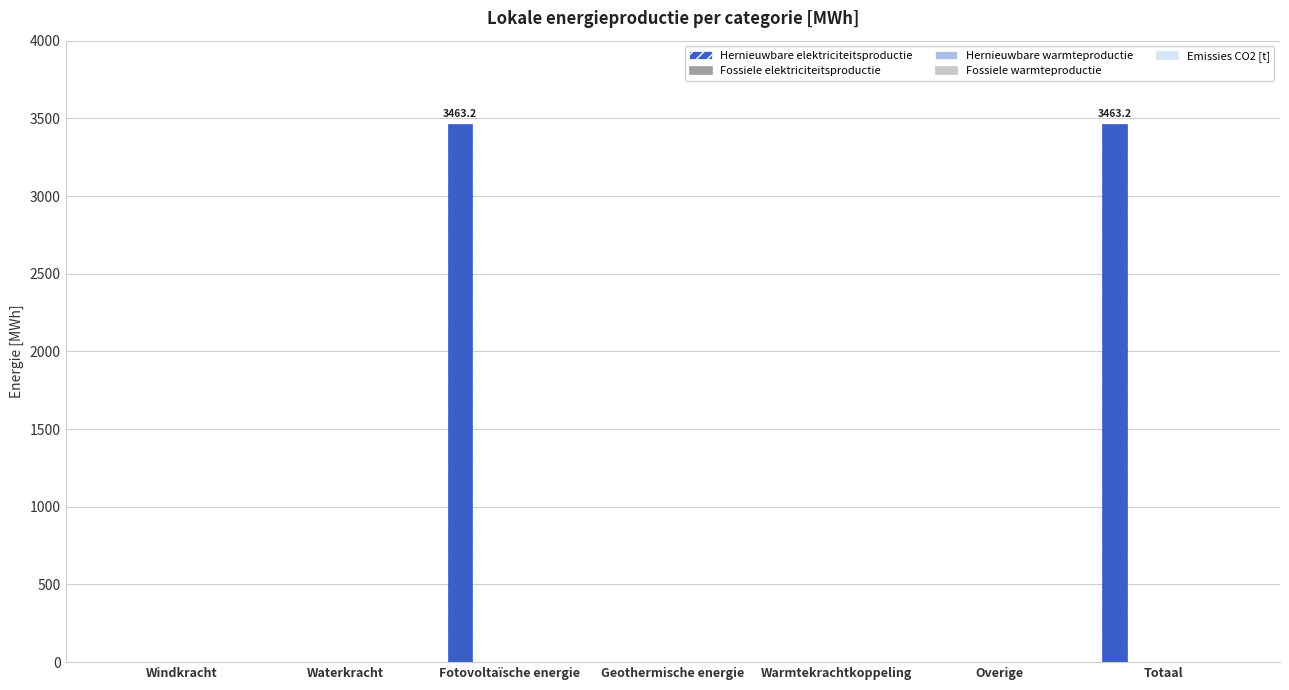

What is the sum of all values?

6926.4